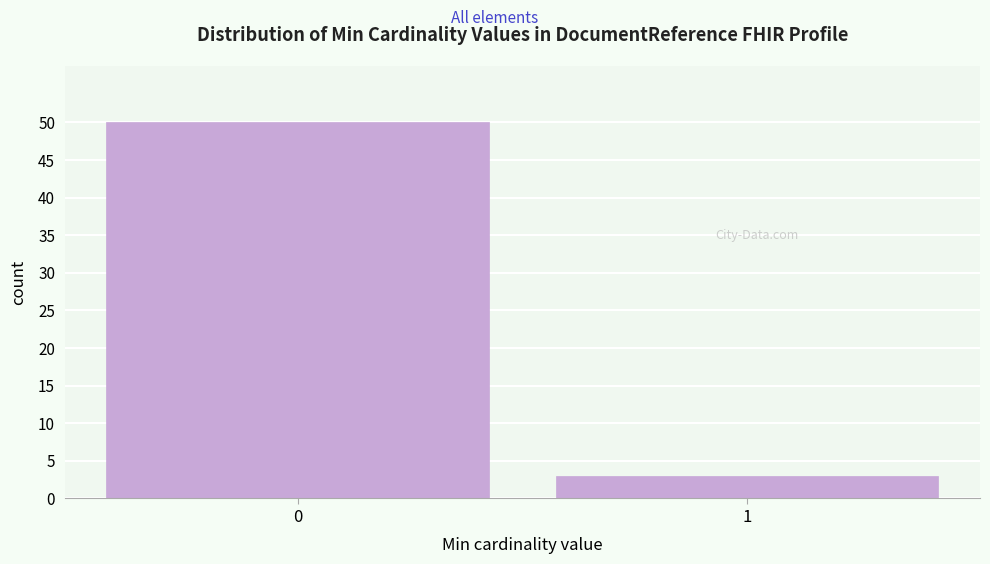

Reading left to right, transcribe all the data shown in this chart.

50	3